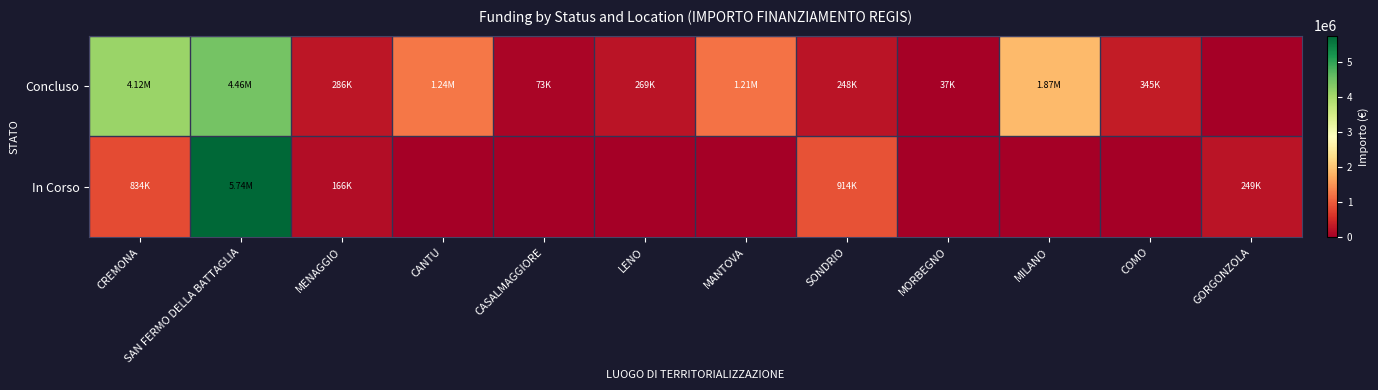

Which has a higher value, LENO or CASALMAGGIORE?

LENO